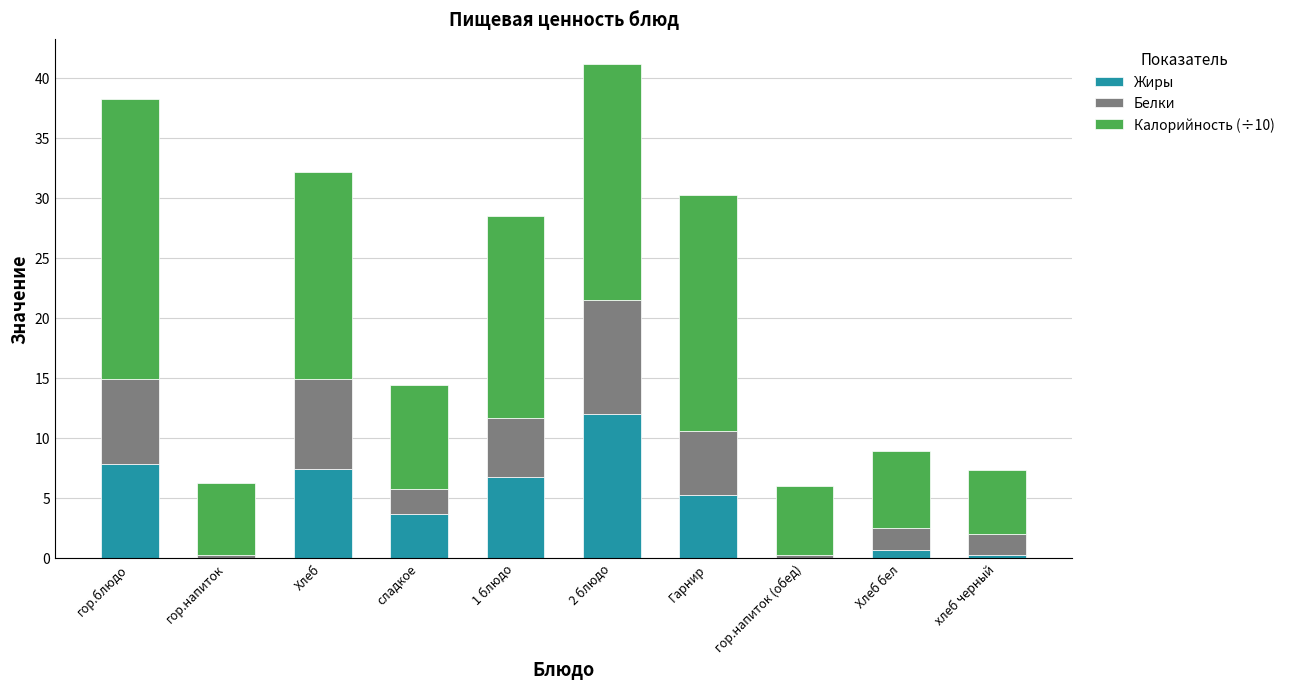

How many categories are shown in the chart?

10